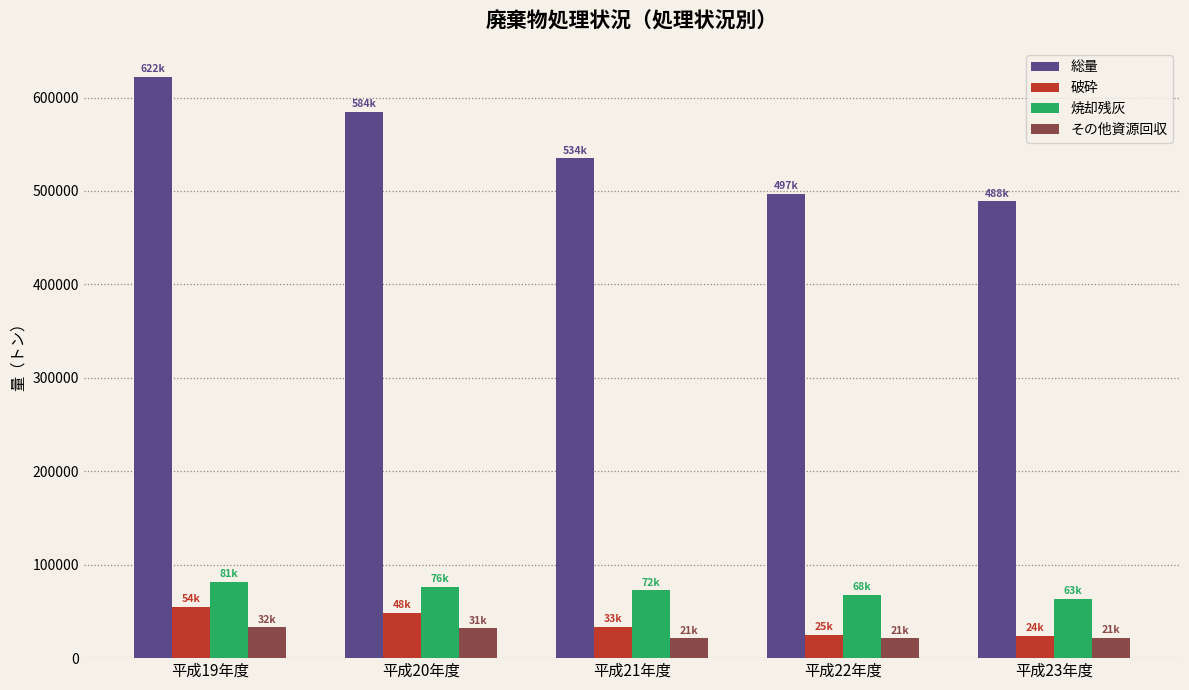

What is the total value across all series at 平成19年度?

790980.0